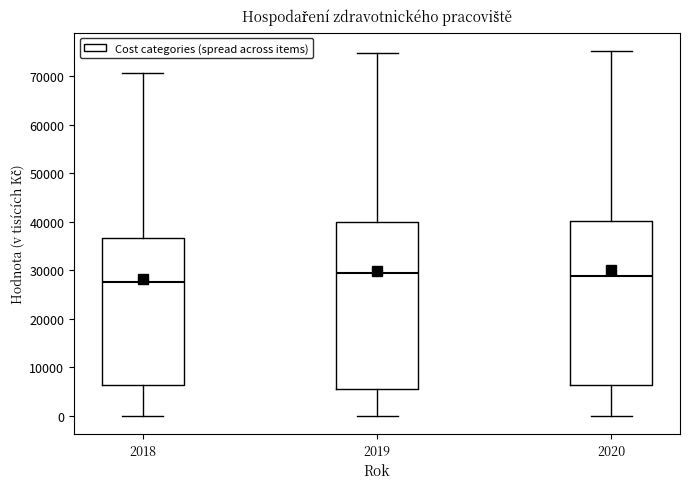

Reading left to right, read every box against the y-axis: the position of its median line, the range the box covers, and the ends of its whiskers. The values are not printed on the chart, so give them approximately, as read against the axis.

2018: median 28000, box 6000 to 37000, whiskers 0 to 71000
2019: median 29000, box 6000 to 40000, whiskers 0 to 75000
2020: median 29000, box 6000 to 40000, whiskers 0 to 75000